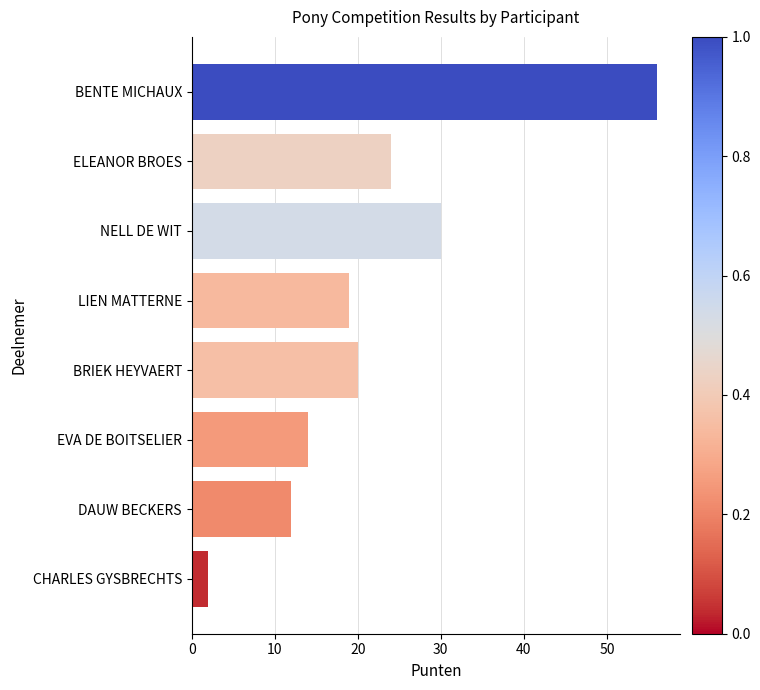

What is the difference between the maximum and second lowest values?

44